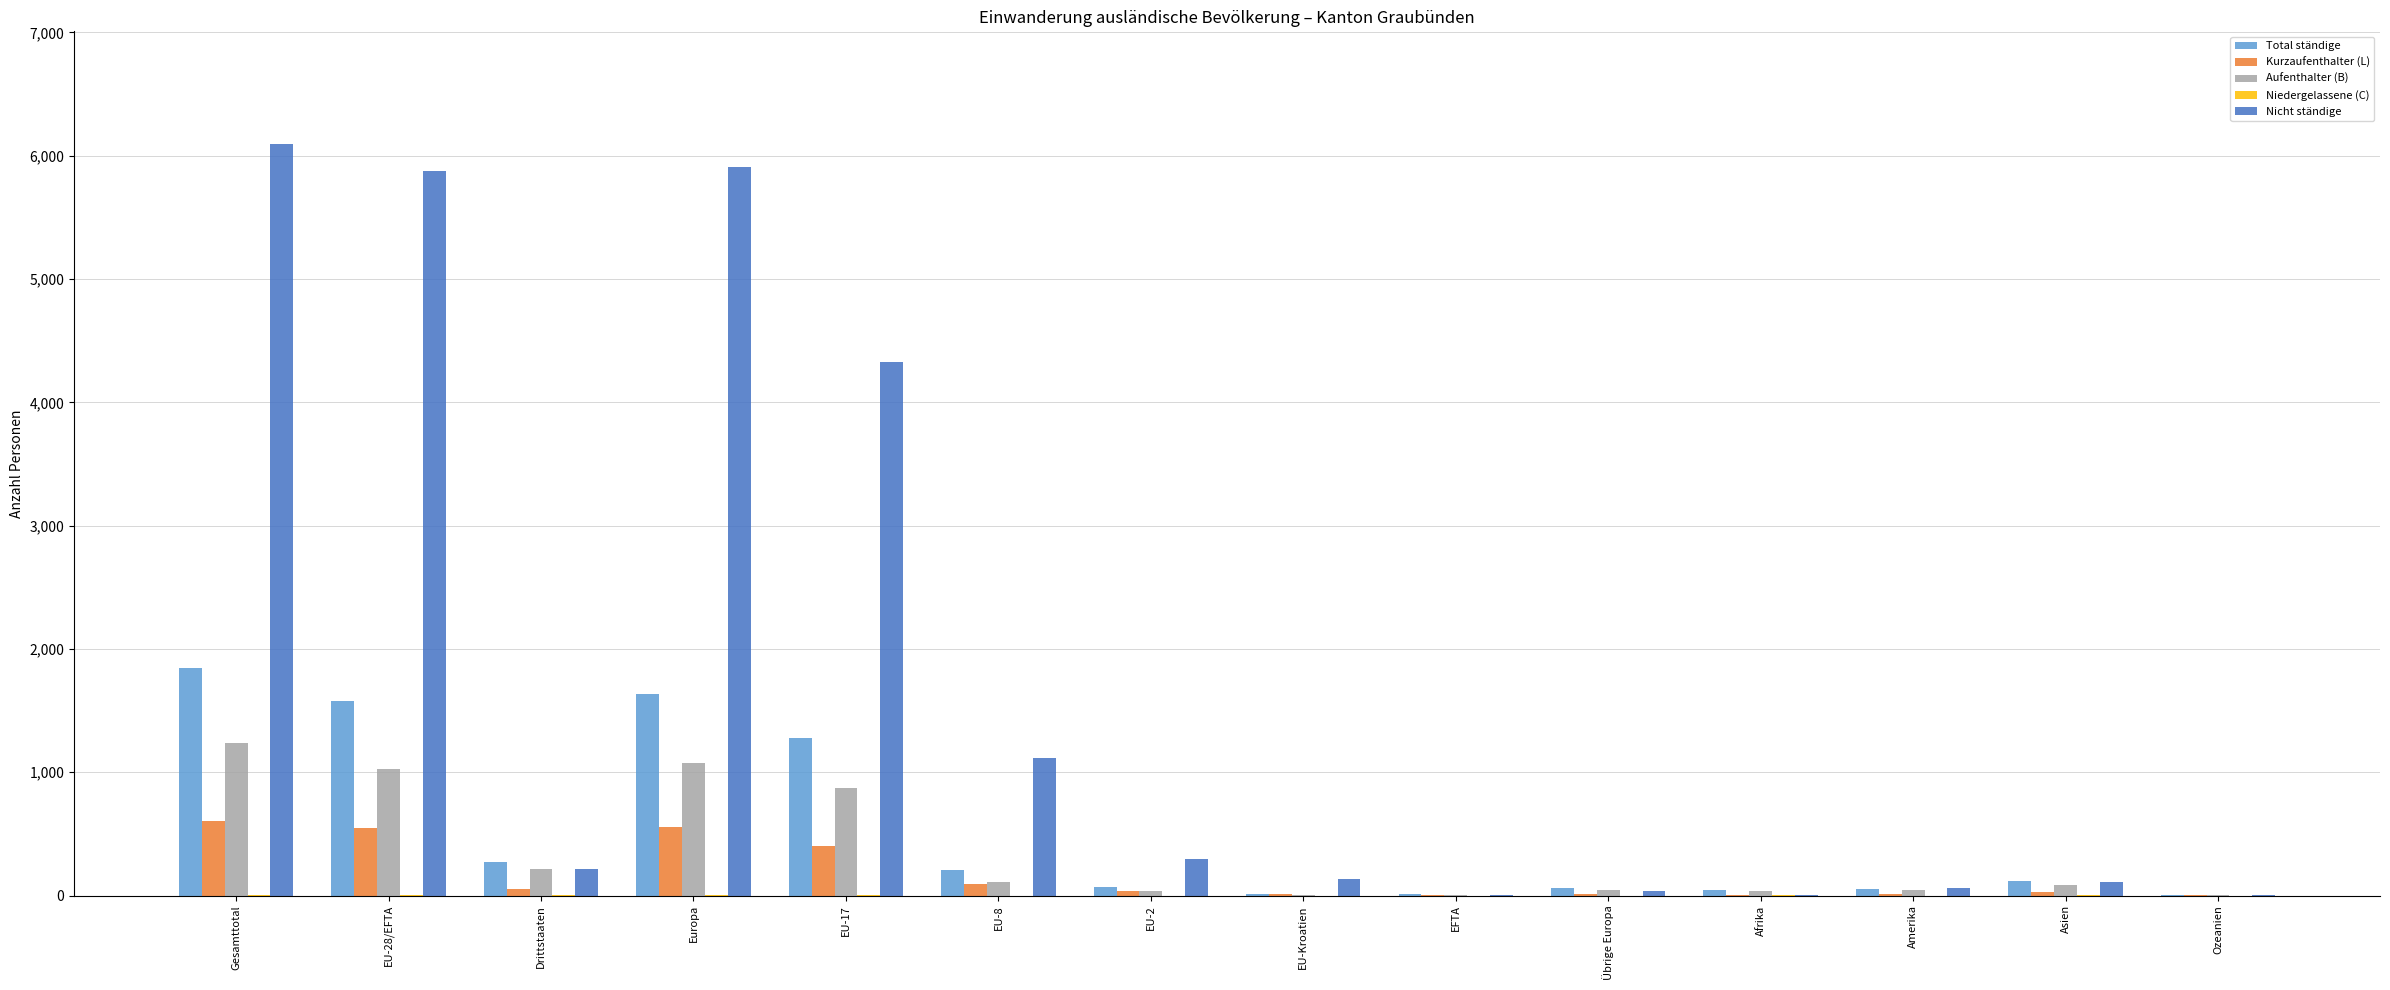

What is the sum of all Aufenthalter (B) values?

4787